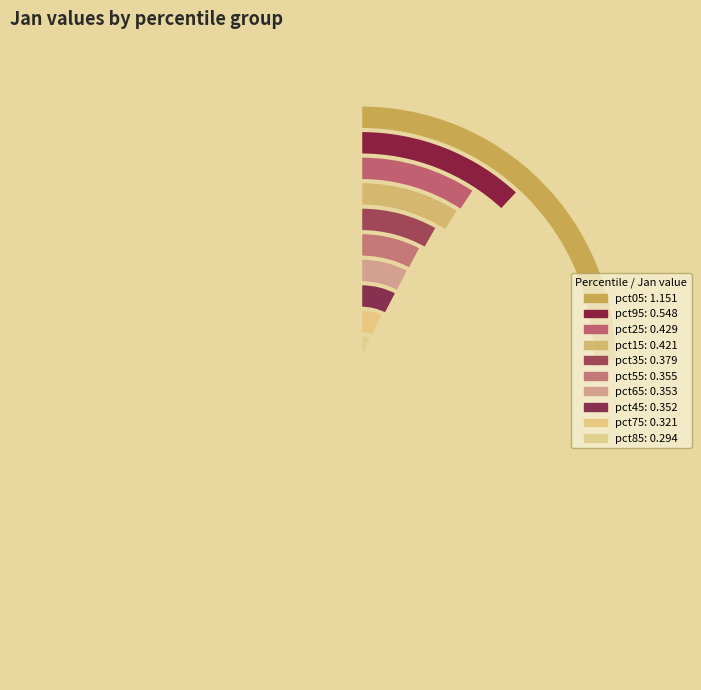

How many slices are in this pie chart?

10